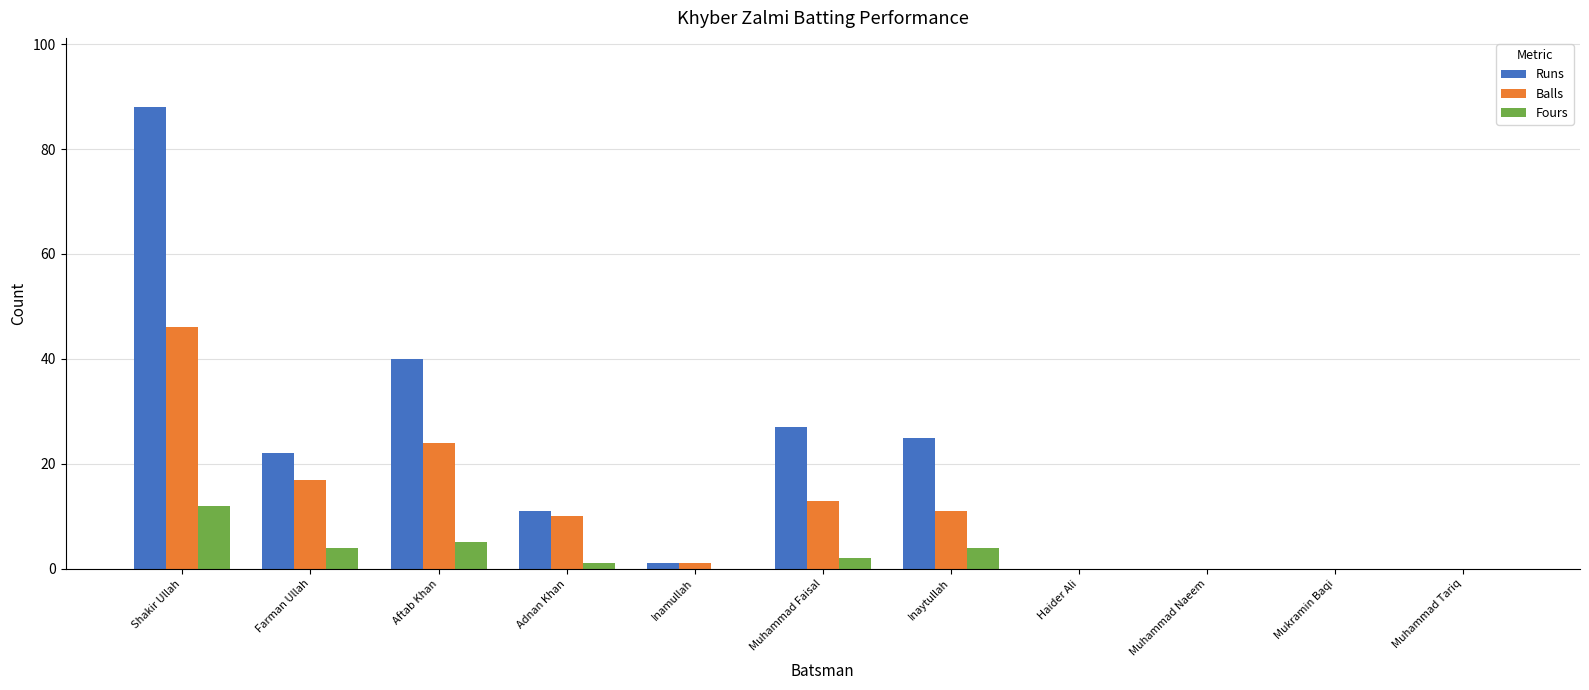

Which series has the largest total across all categories?

Runs